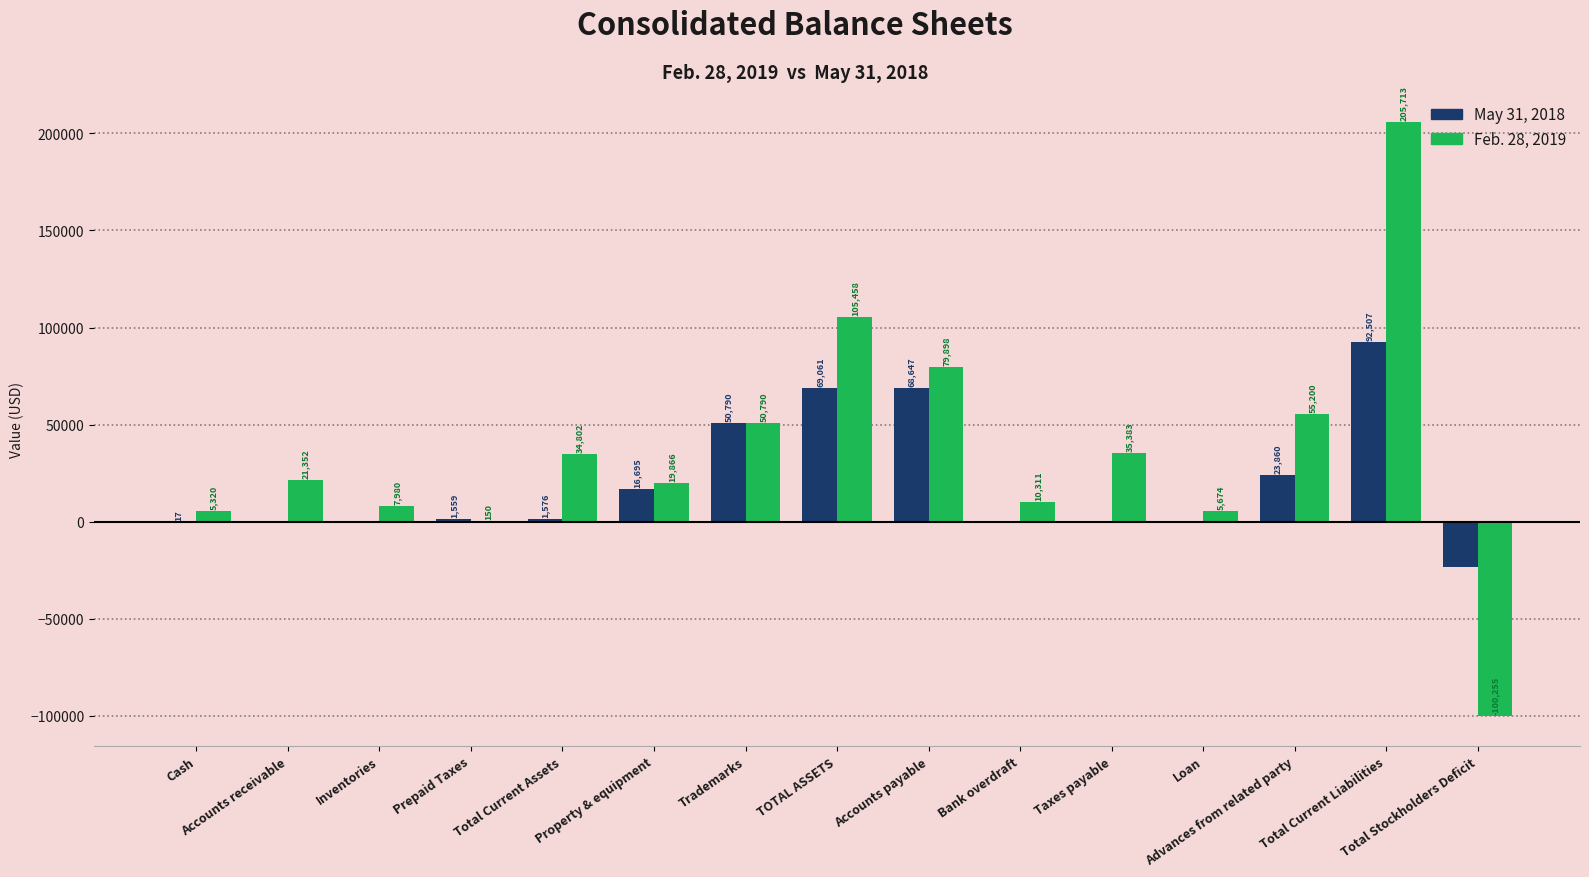

True or false: May 31, 2018 has a value of 0 at Taxes payable.

True